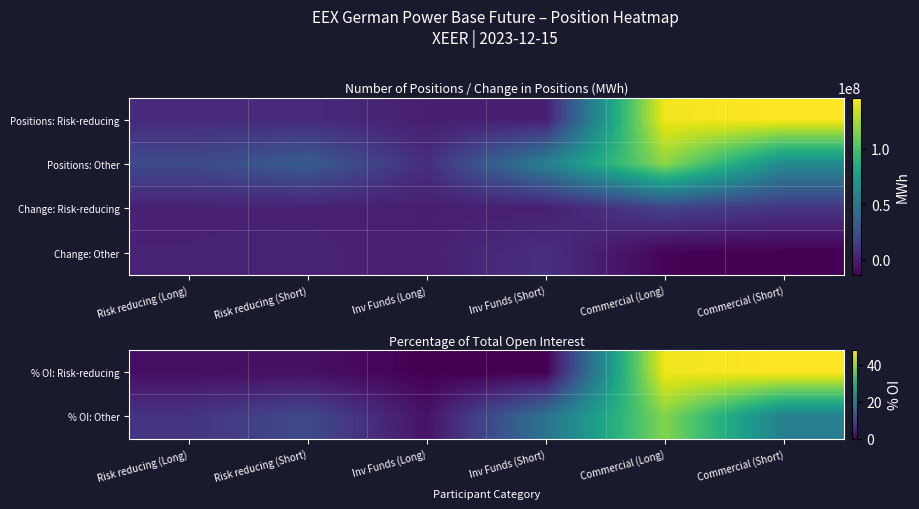

Rank the categories by % OI: Risk-reducing value from highest to lowest.

Commercial (Short), Commercial (Long), Risk reducing (Short), Risk reducing (Long), Inv Funds (Long), Inv Funds (Short)